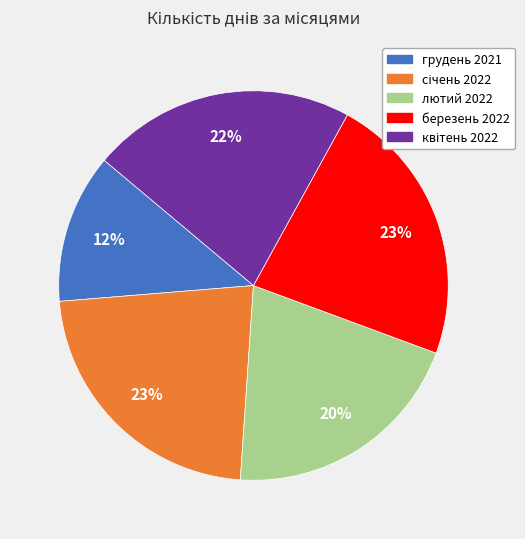

How many slices are in this pie chart?

5